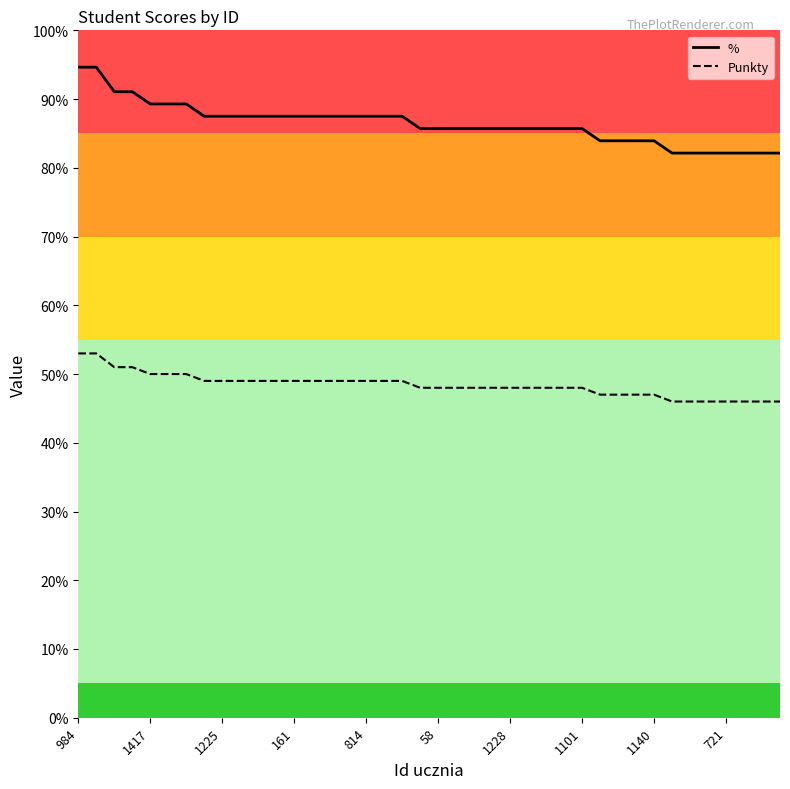

Reading left to right, extract all data points from this chart.

%: 94.6	94.6	91.1	91.1	89.3	89.3	89.3	87.5	87.5	87.5	87.5	87.5	87.5	87.5	87.5	87.5	87.5	87.5	87.5	85.7	85.7	85.7	85.7	85.7	85.7	85.7	85.7	85.7	85.7	83.9	83.9	83.9	83.9	82.1	82.1	82.1	82.1	82.1	82.1	82.1
Punkty: 53.0	53.0	51.0	51.0	50.0	50.0	50.0	49.0	49.0	49.0	49.0	49.0	49.0	49.0	49.0	49.0	49.0	49.0	49.0	48.0	48.0	48.0	48.0	48.0	48.0	48.0	48.0	48.0	48.0	47.0	47.0	47.0	47.0	46.0	46.0	46.0	46.0	46.0	46.0	46.0